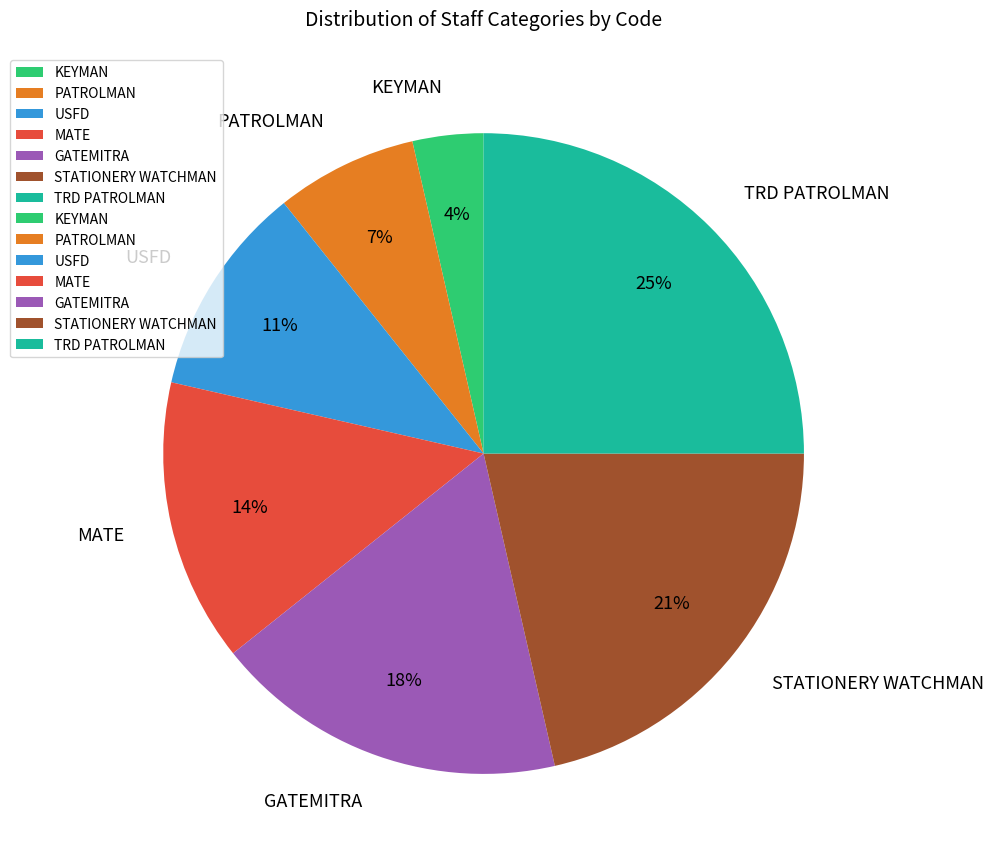

Is USFD the majority of the pie?

No